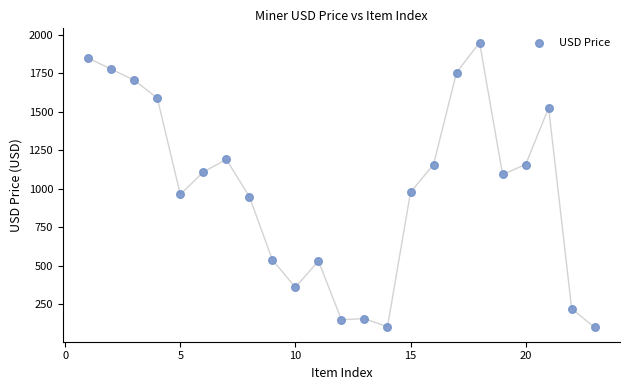

What is the range of X values (max minus min)?

22.0